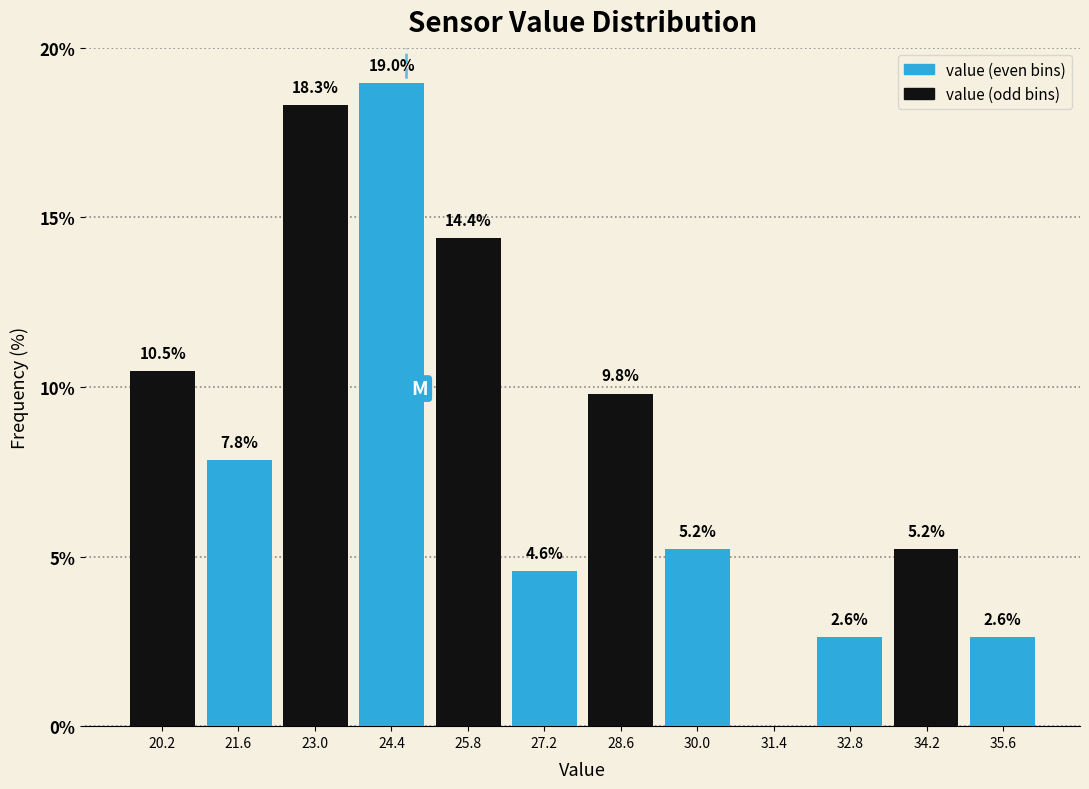

Over which range of the x-axis is the bar tallest?

23.8 to 25.2